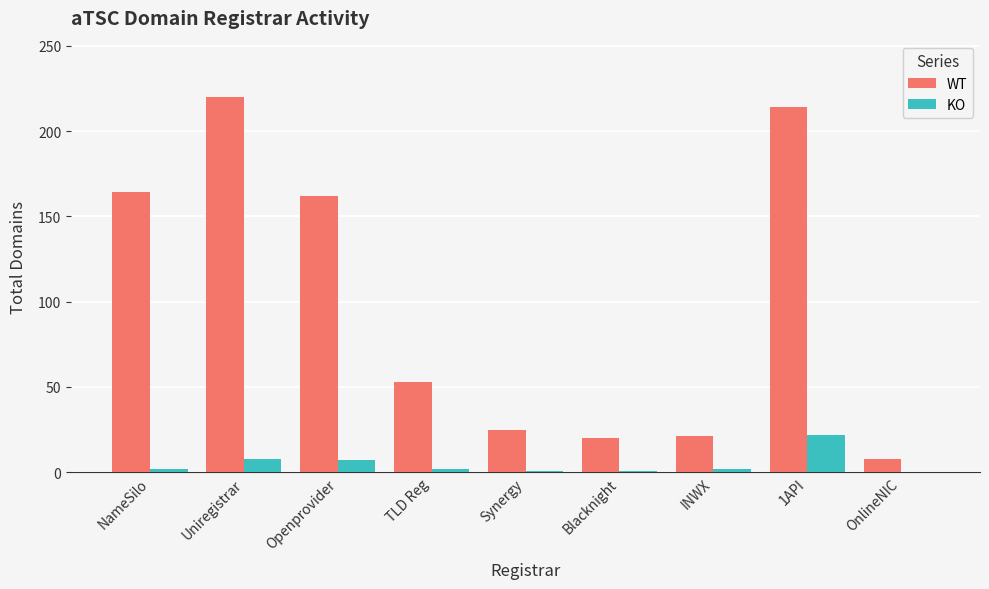

Count the number of categories in the chart.

9